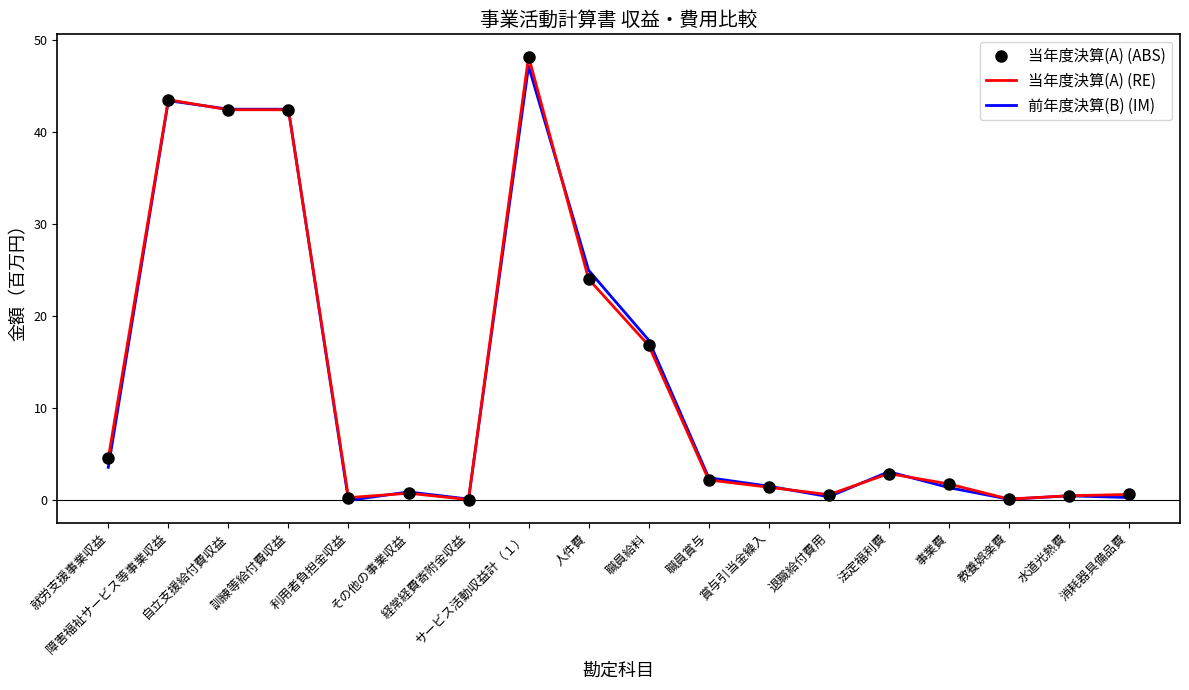

How many lines are shown in the chart?

3